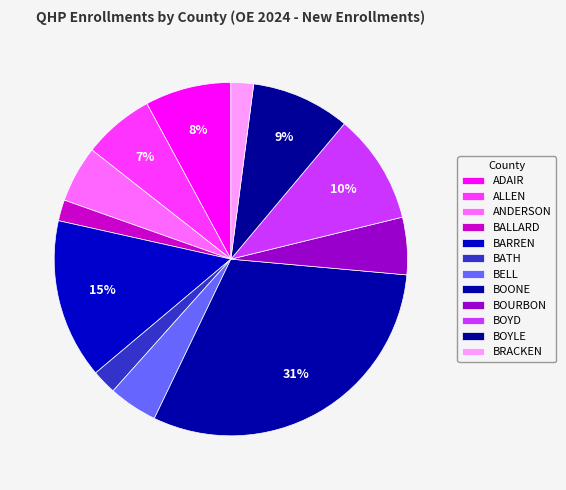

Which slice is the smallest?

BALLARD